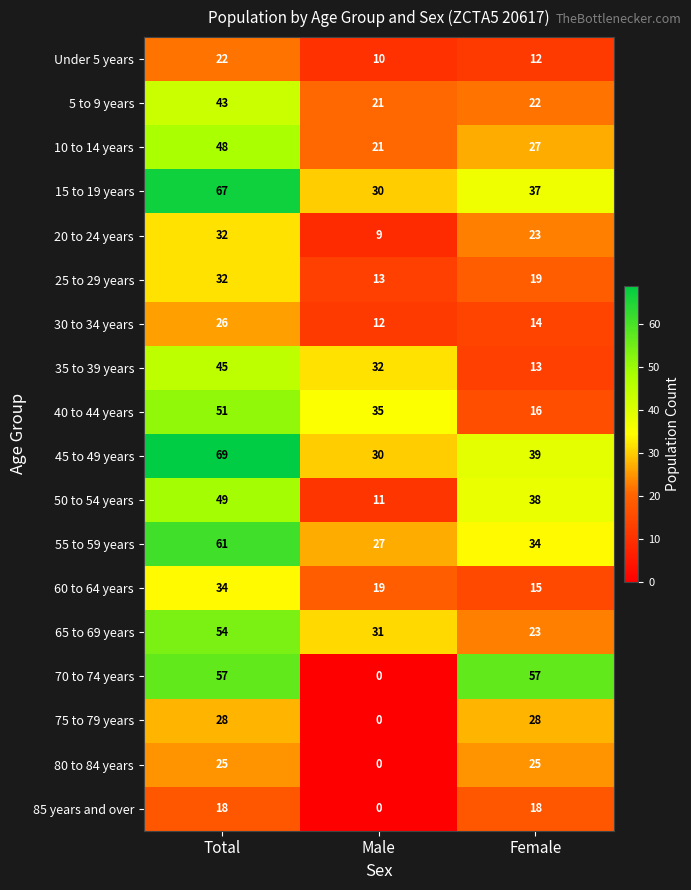

At which category is the sum across all series the highest?

Total